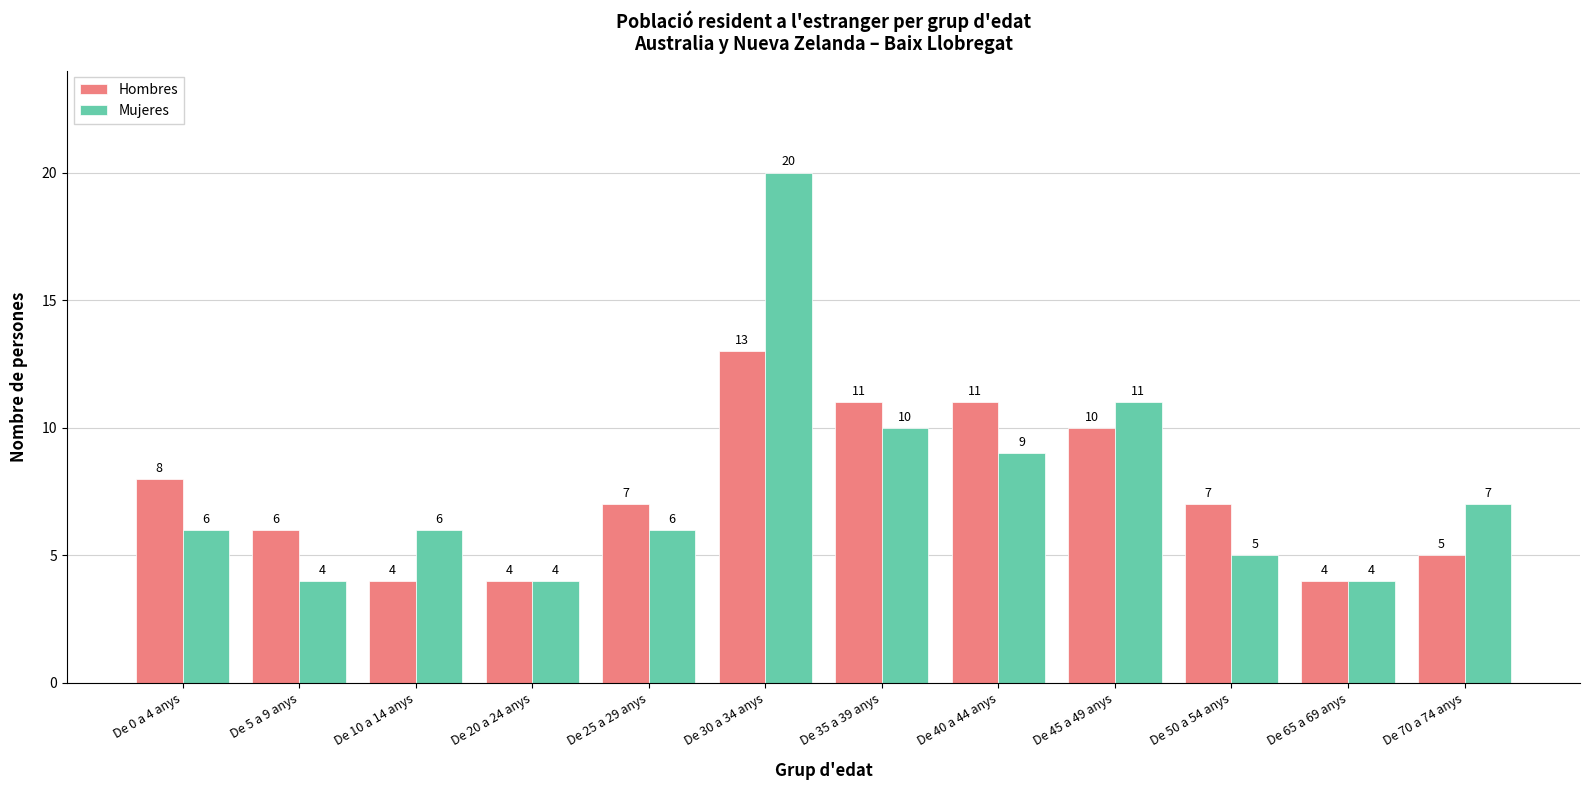

At which label does Hombres reach its peak?

De 30 a 34 anys